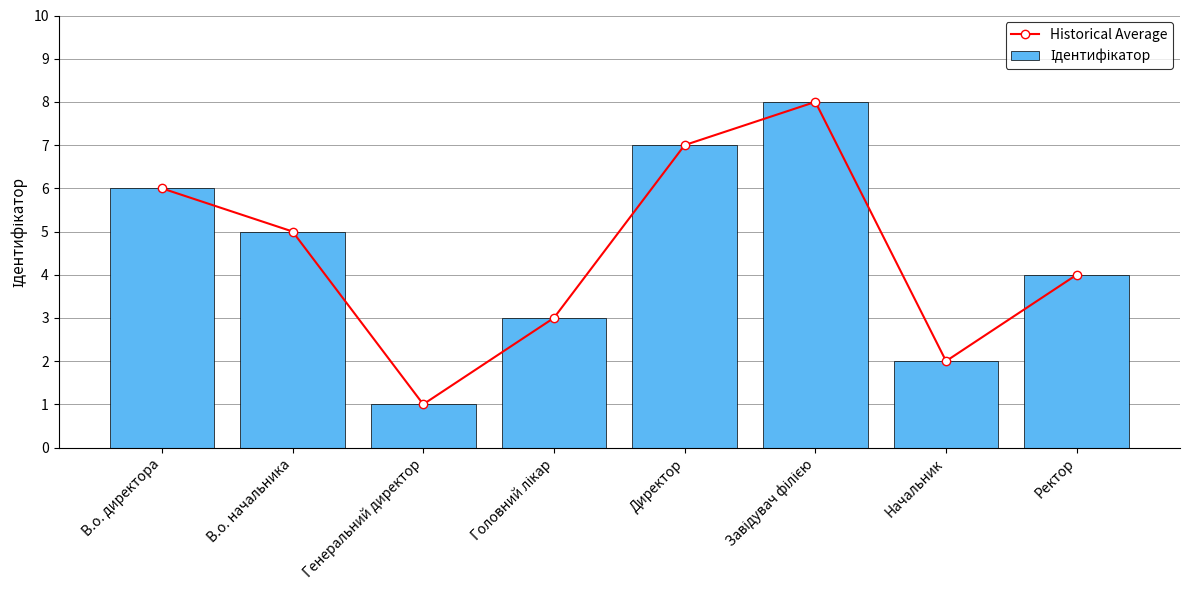

The Historical Average series shows 1 at Генеральний директор. True or false?

True